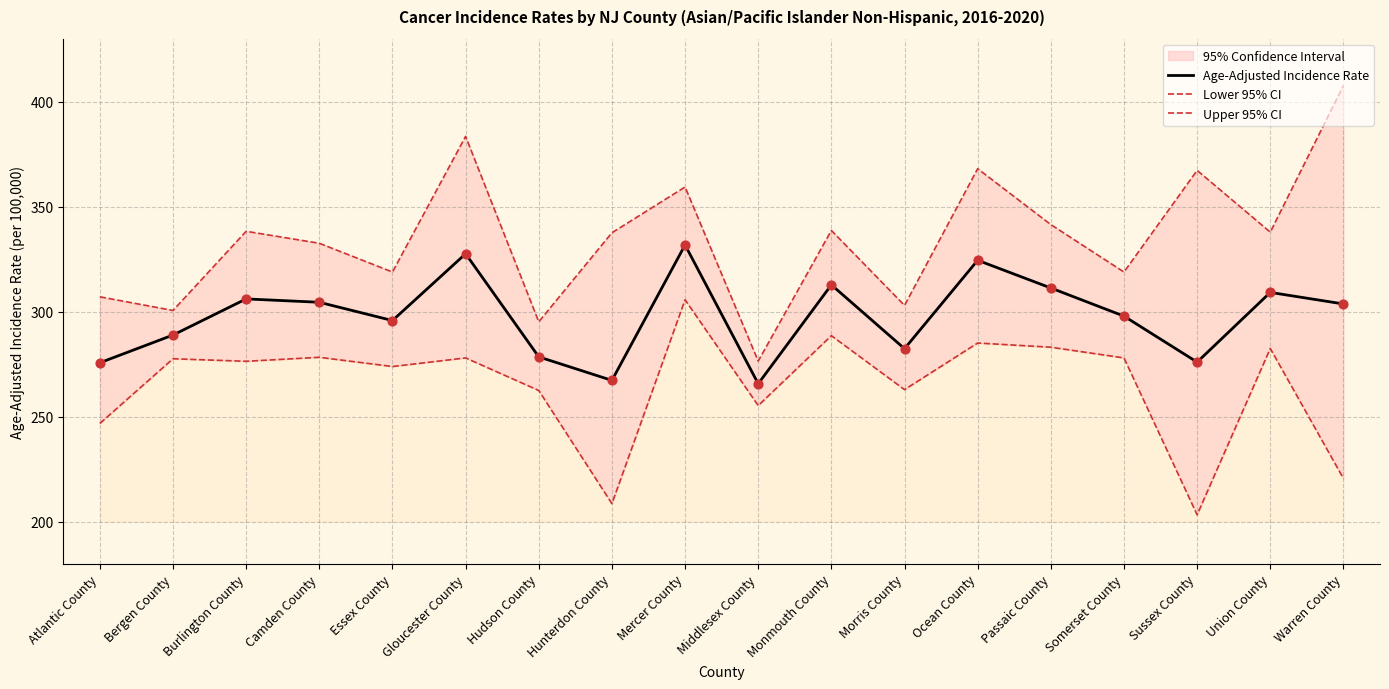

What is the total value across all series at Sussex County?

846.6